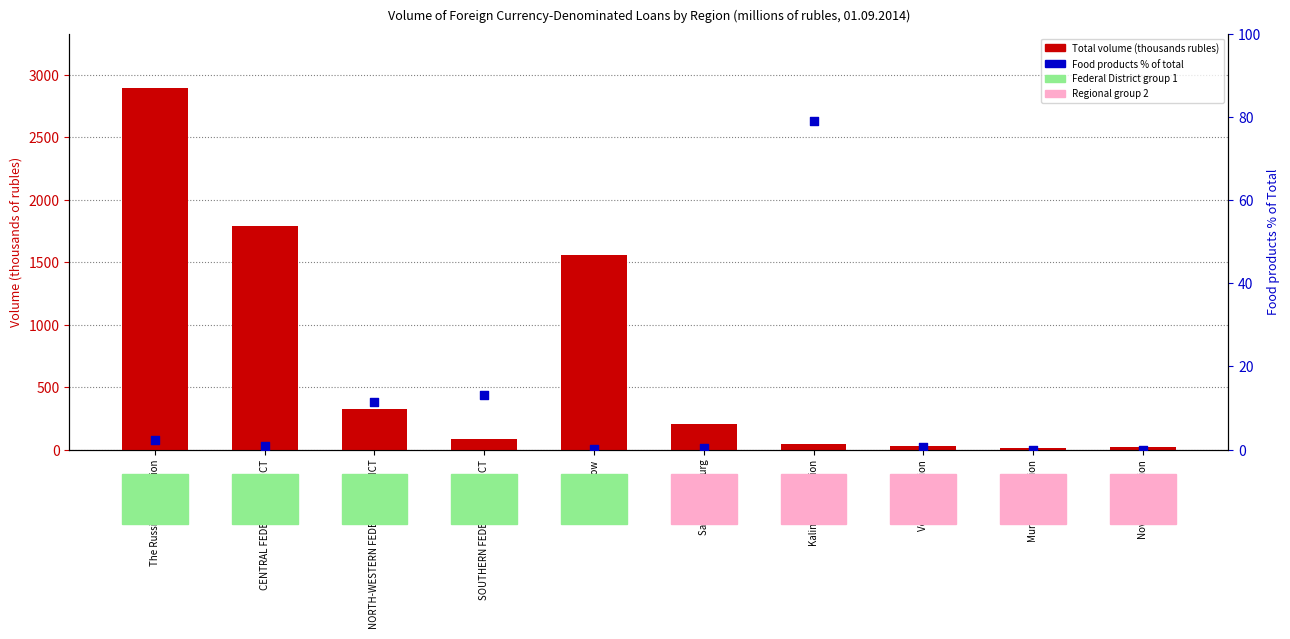

Which series reaches the minimum Y coordinate?

food products % of total